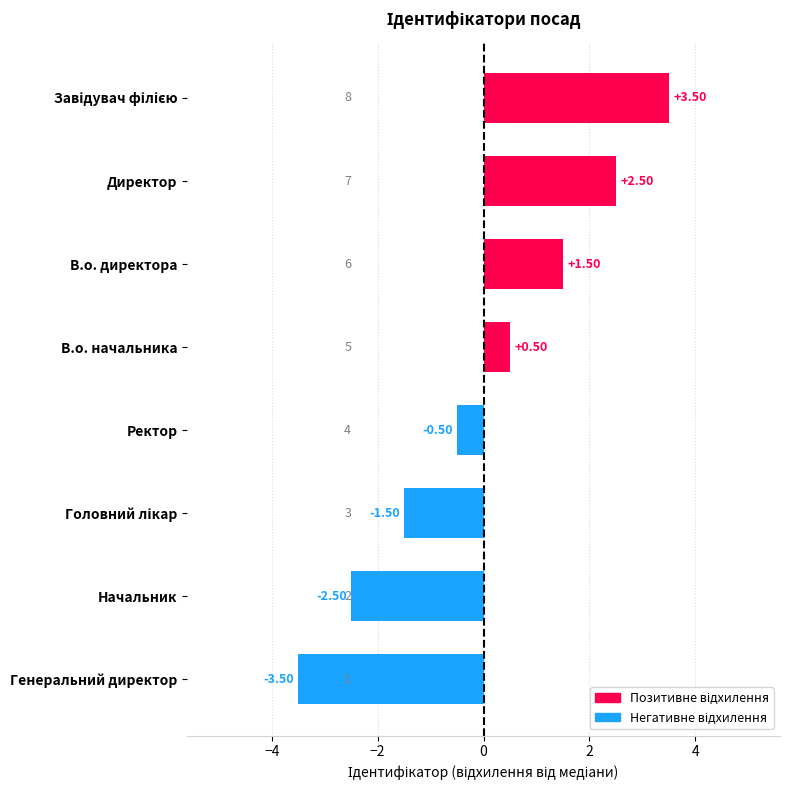

Which label corresponds to the smallest value in the chart?

Генеральний директор